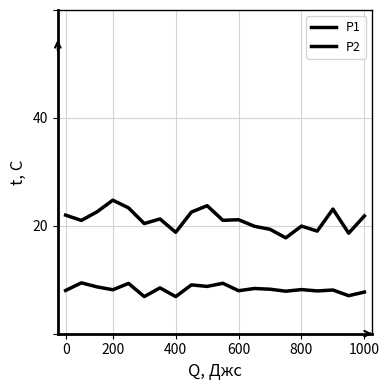

Is this an area chart (filled region under the line)?

No